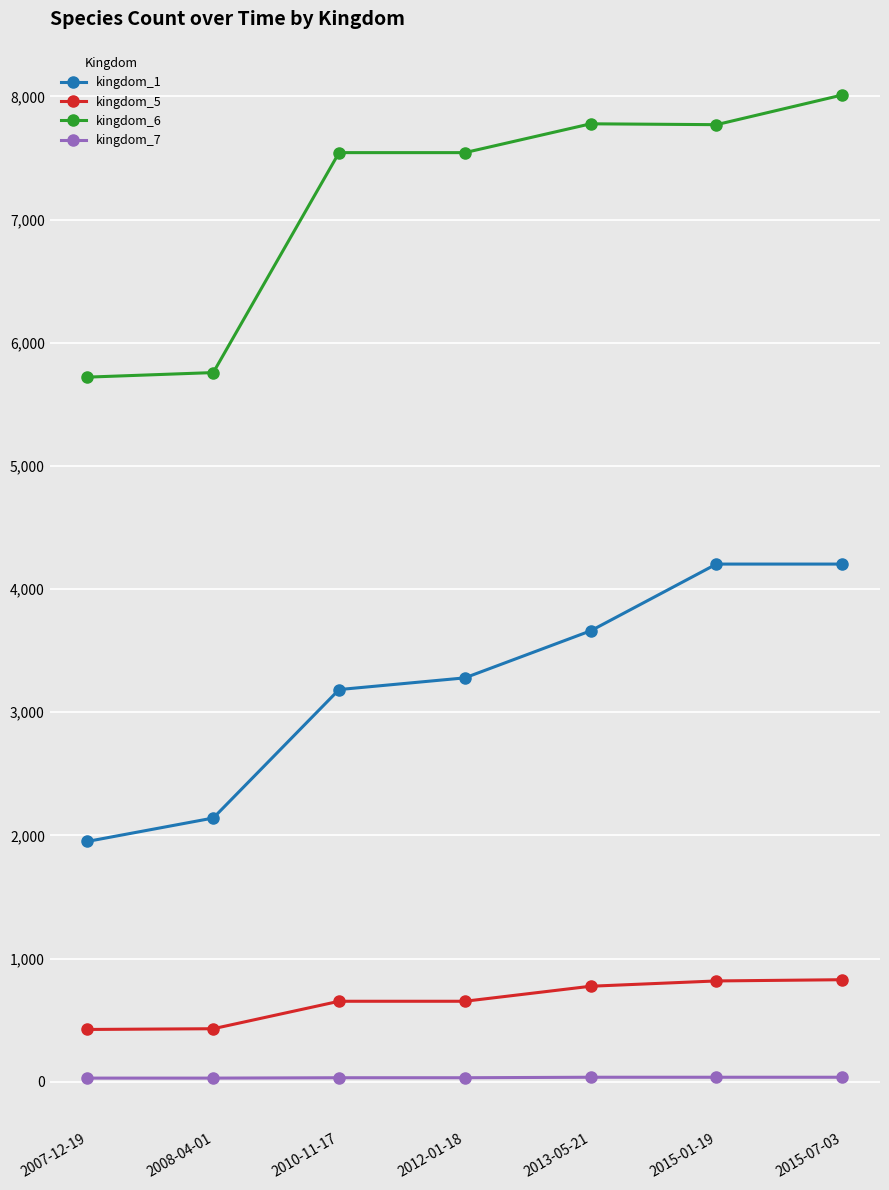

What is the sum of all kingdom_7 values?

230